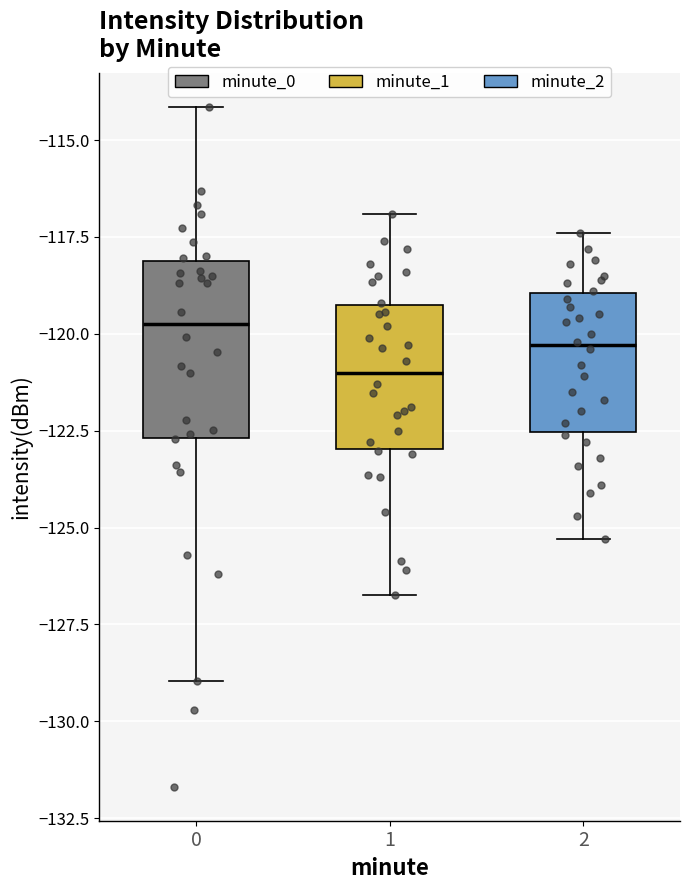

Reading left to right, read every box against the y-axis: the position of its median line, the range the box covers, and the ends of its whiskers. The values are not printed on the chart, so give them approximately, as read against the axis.

0: median -120.0, box -122.5 to -118.0, whiskers -129.0 to -114.0
1: median -121.0, box -123.0 to -119.5, whiskers -126.5 to -117.0
2: median -120.5, box -122.5 to -119.0, whiskers -125.5 to -117.5